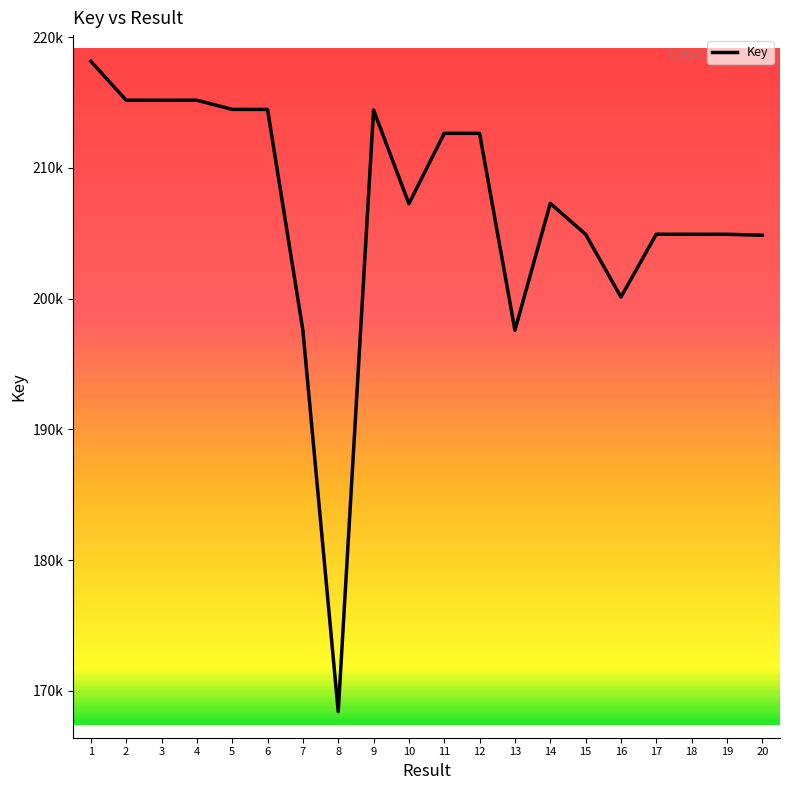

Is this an area chart (filled region under the line)?

No